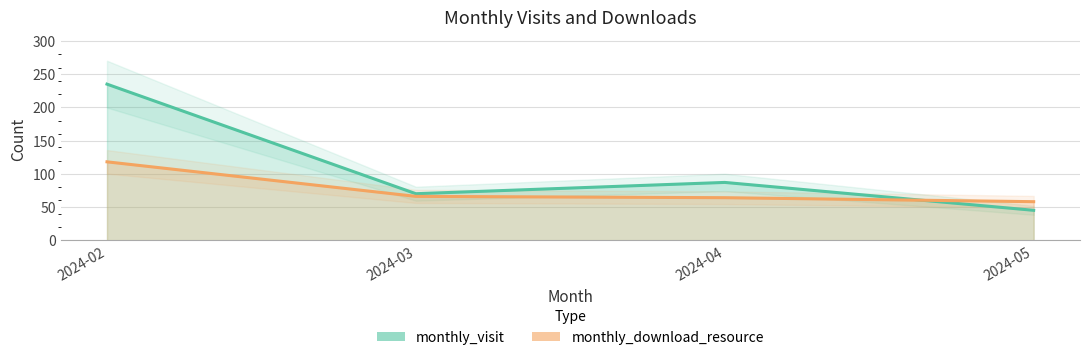

Reading left to right, transcribe all the data shown in this chart.

monthly_visit: 2024-02=235	2024-03=70	2024-04=87	2024-05=45
monthly_download_resource: 2024-02=118	2024-03=66	2024-04=64	2024-05=58